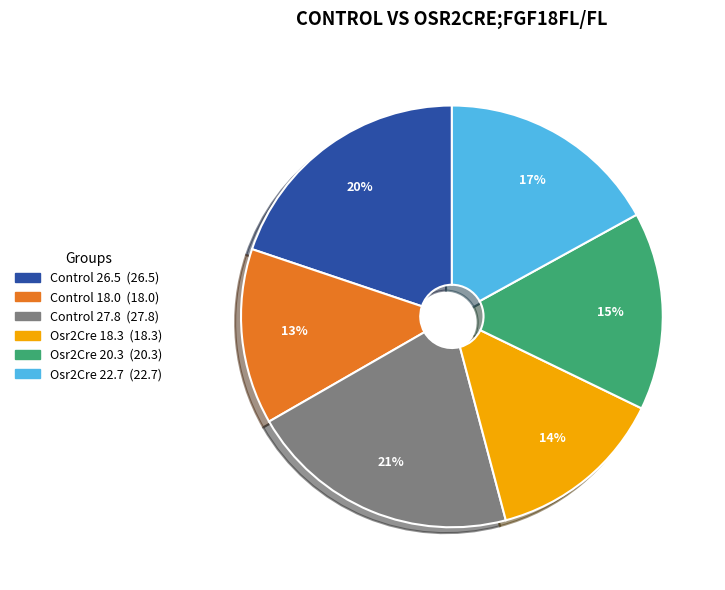

How many slices are in this pie chart?

6